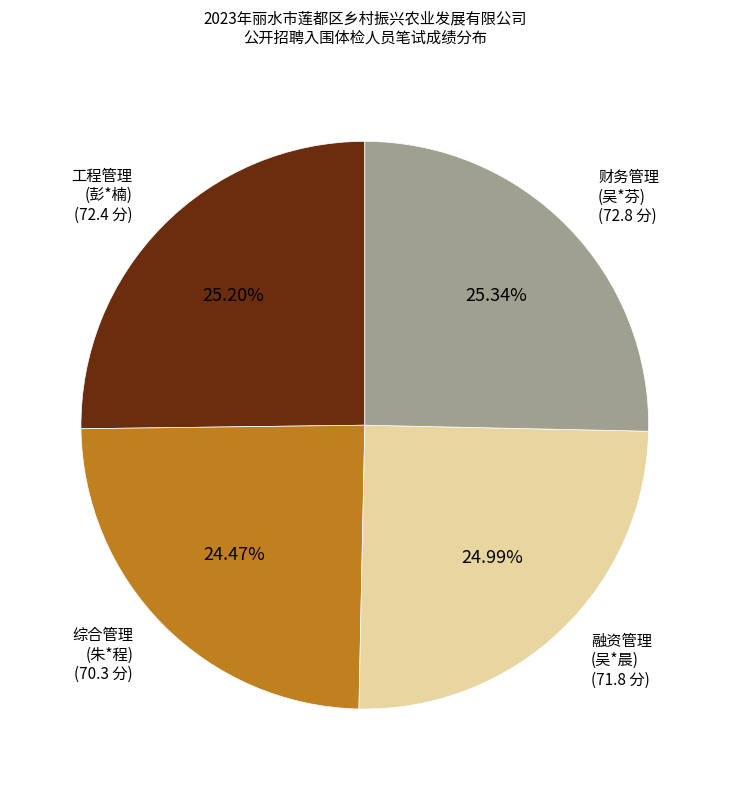

How many slices are in this pie chart?

4